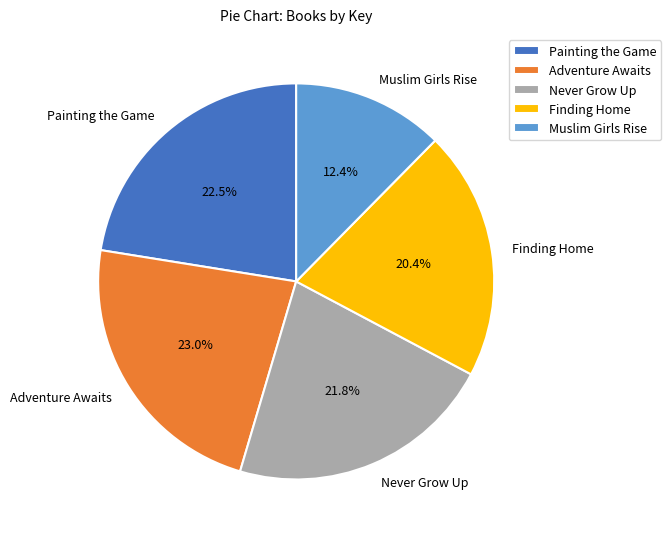

Is there a majority slice in this chart?

No